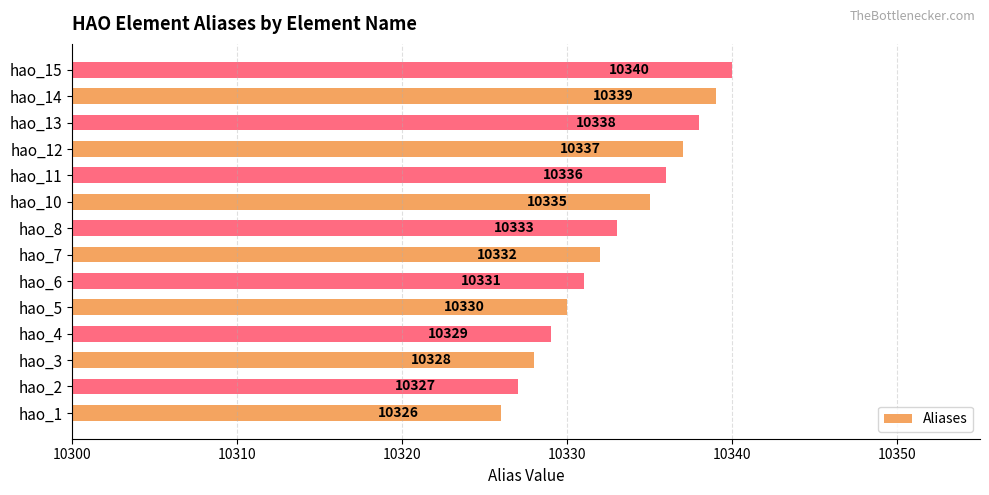

Reading bottom to top, transcribe all the data shown in this chart.

10326	10327	10328	10329	10330	10331	10332	10333	10335	10336	10337	10338	10339	10340